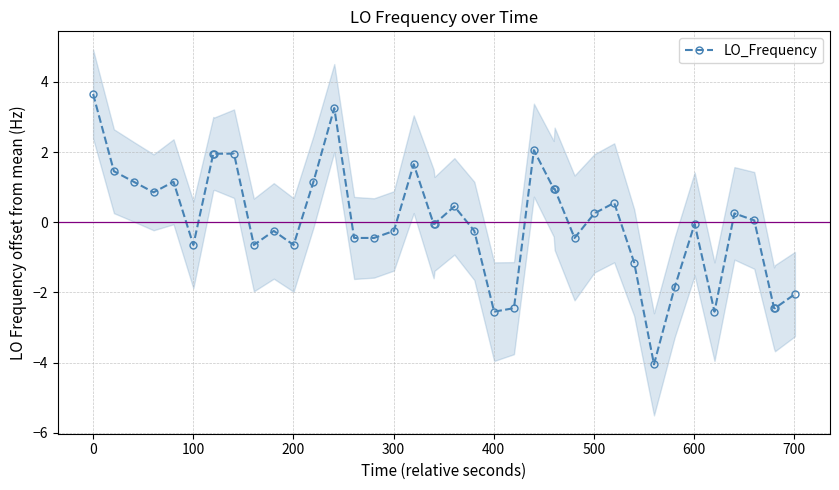

What is the value of the LO_Frequency point at the 28th from the left?

-0.4